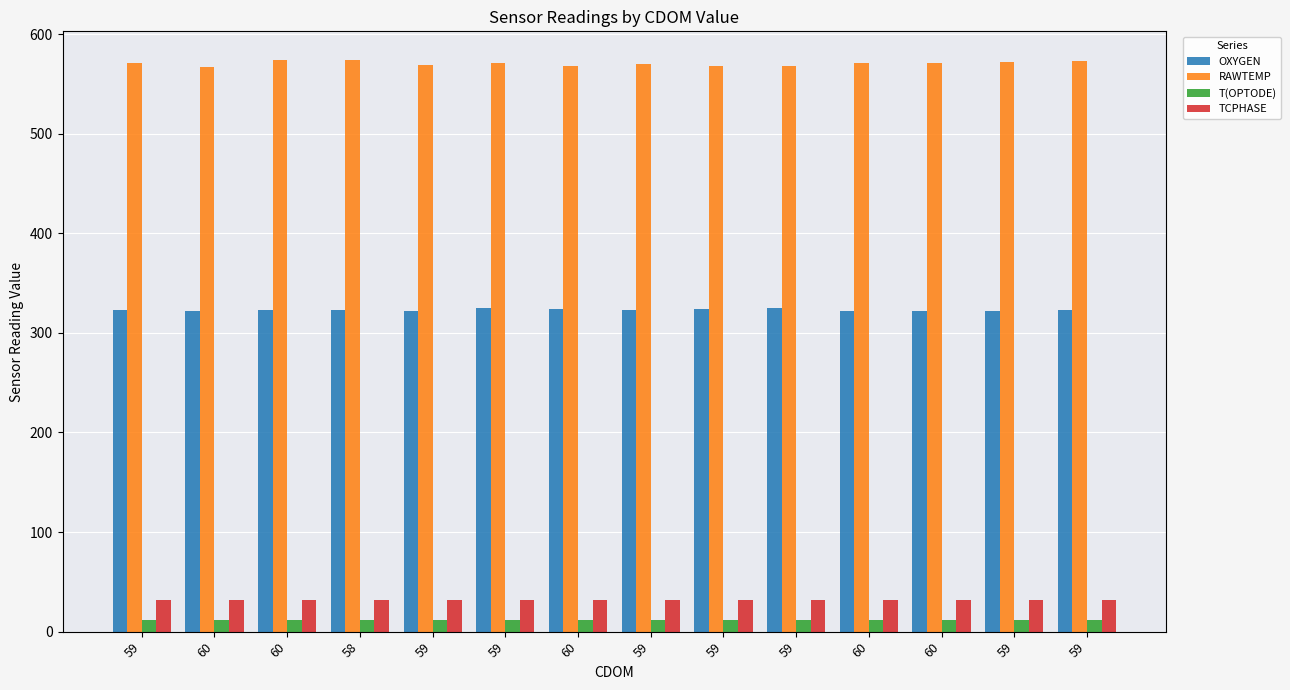

Are the bars horizontal?

No